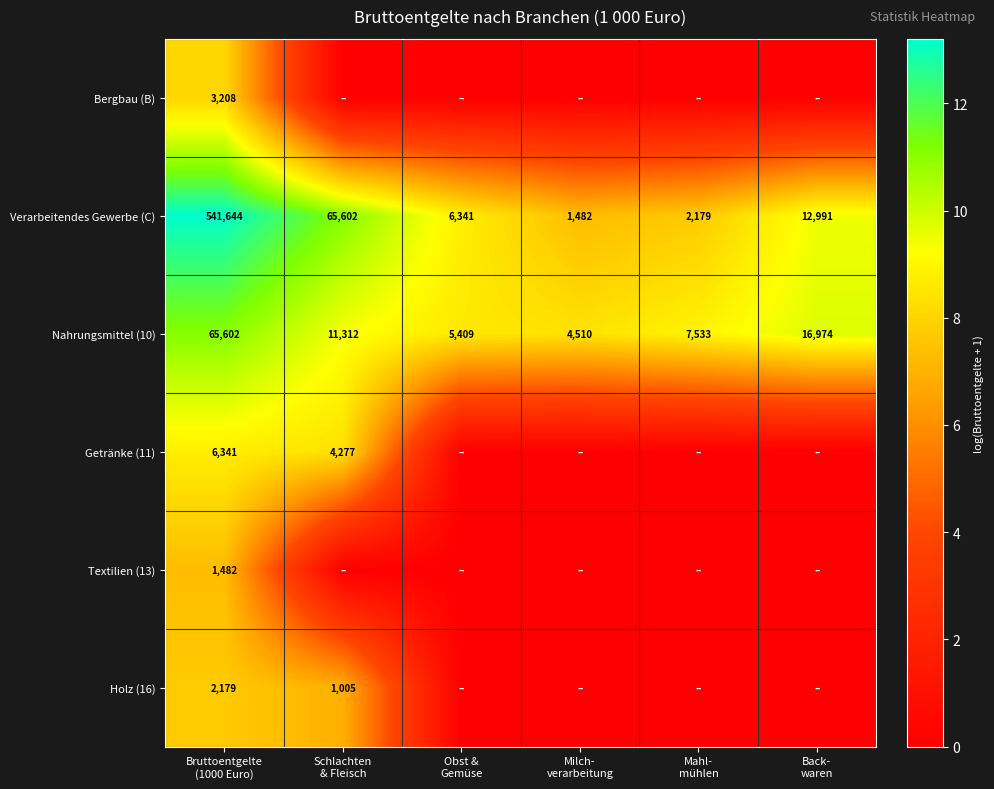

What is the maximum value for Verarbeitendes Gewerbe (C)?

541644